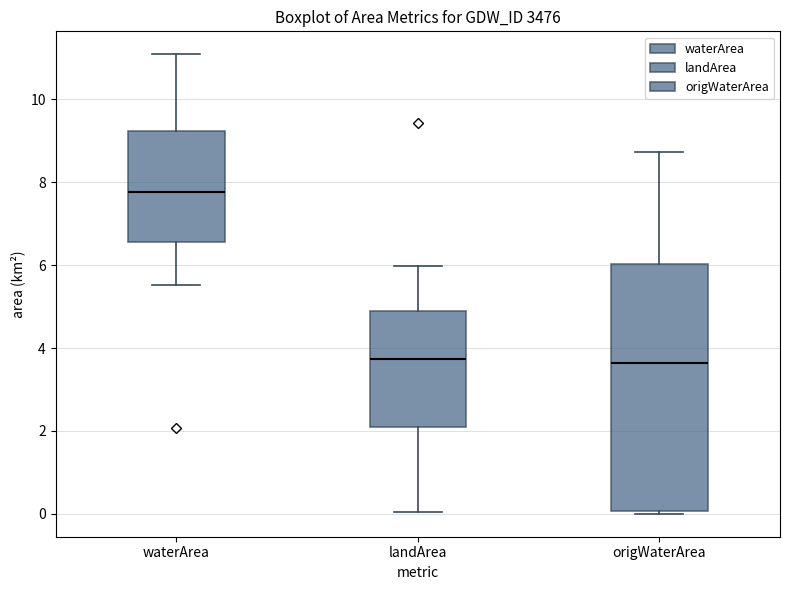

Which box is the tallest, from its lower edge to its upper edge?

origWaterArea